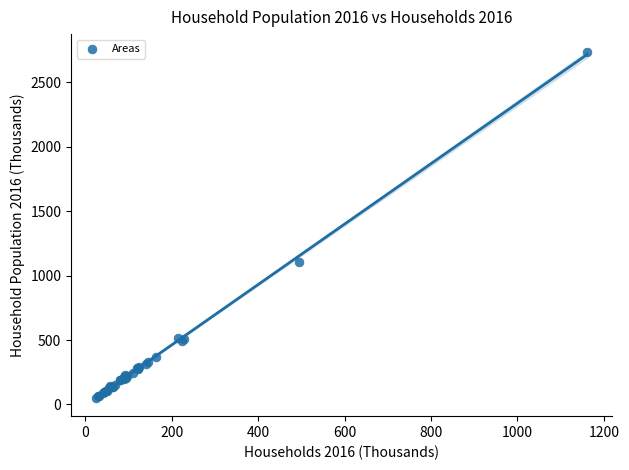

What Y value in the scatter plot is closest to 1394?

1107.8